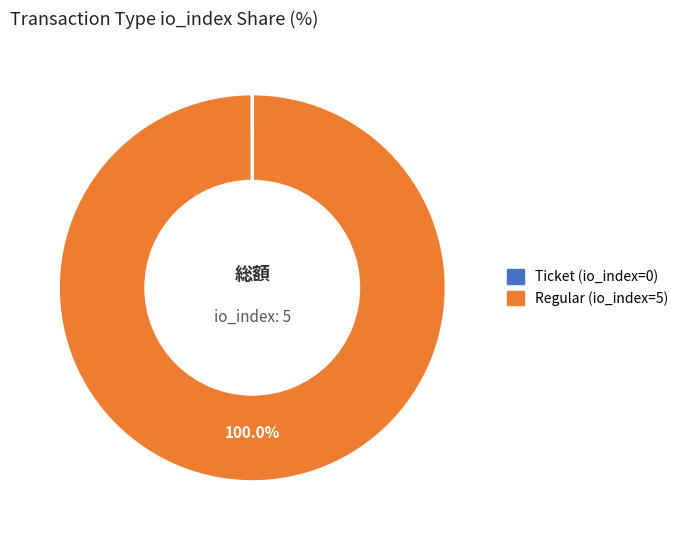

To the nearest percent, what is the average slice percentage?

50%